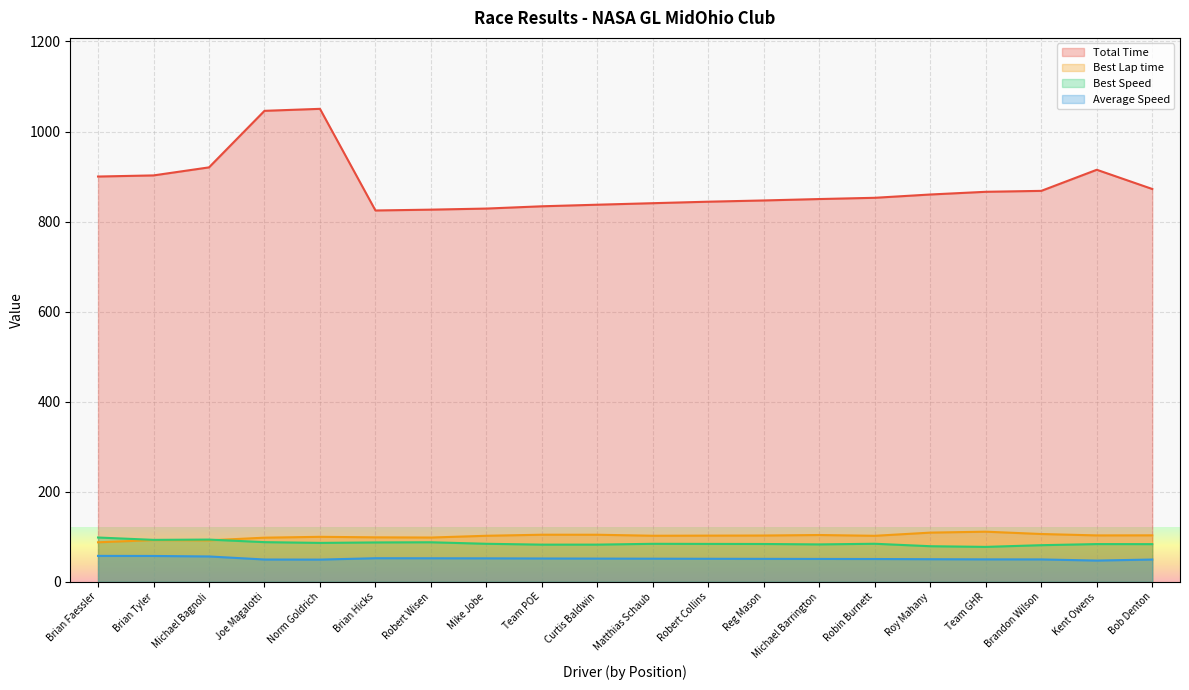

What is the sum of all Total Time values?

17587.0